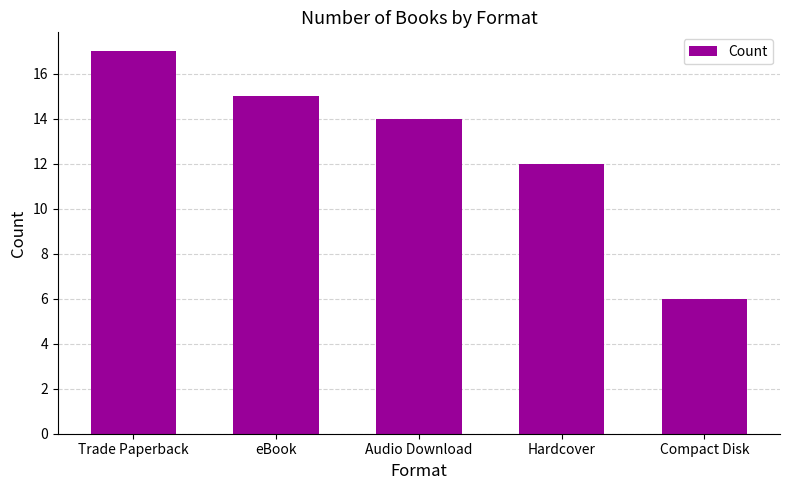

Which has a higher value, Audio Download or eBook?

eBook